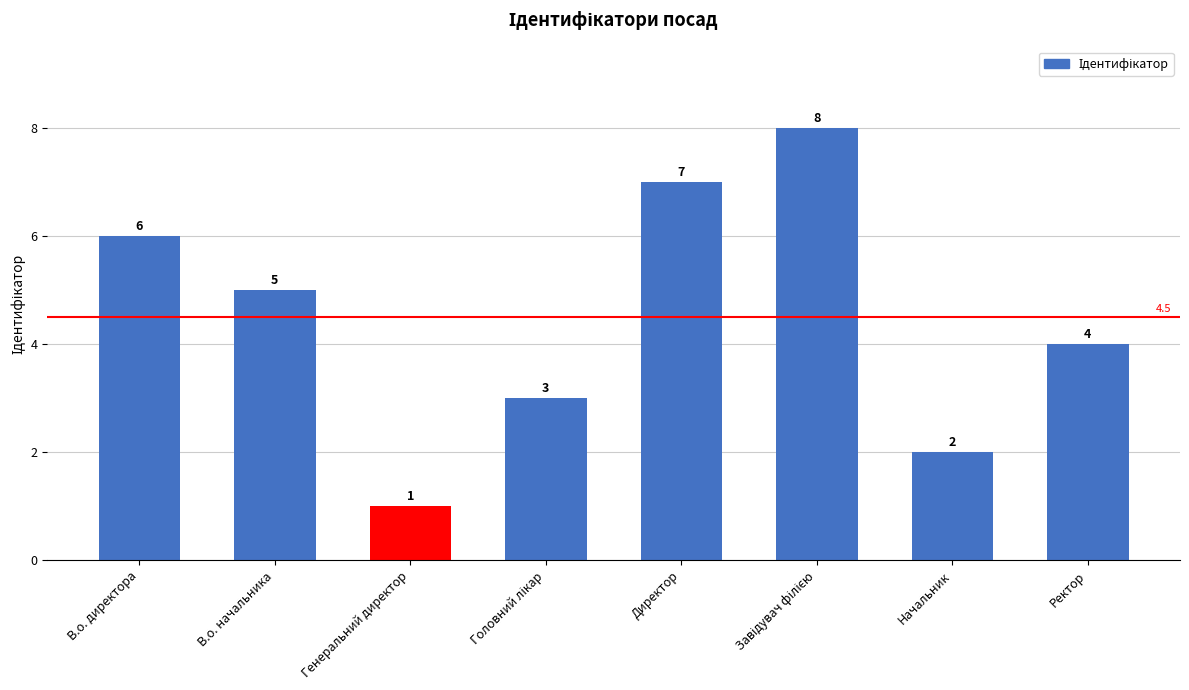

At which label does the data first exceed 5?

В.о. директора